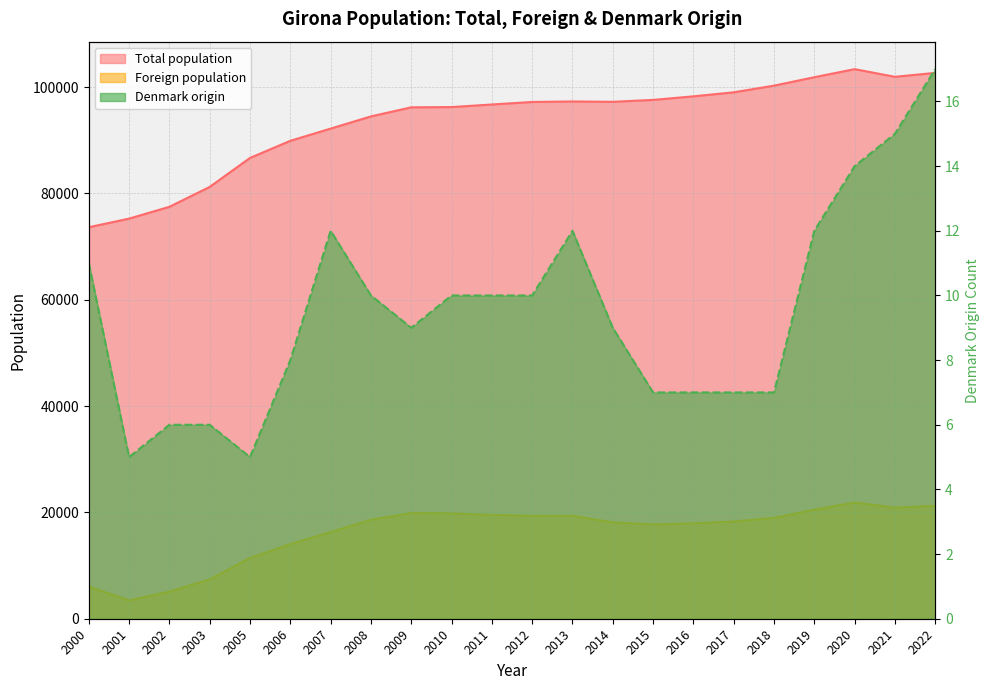

What is the value of the Total population point at the 14th from the left?

97227